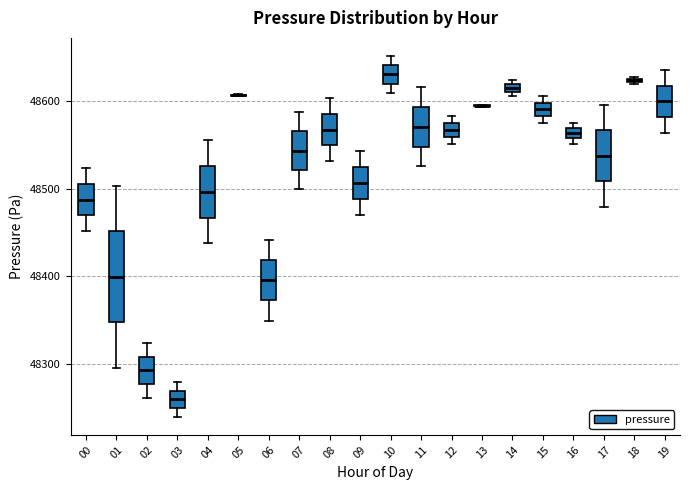

Comparing the boxes themselves (not the whiskers), which one is the tallest?

01